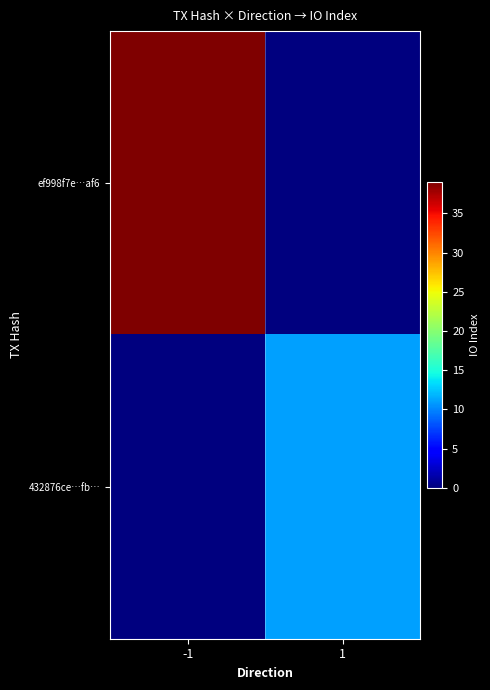

Which series has the largest range (max minus min)?

ef998f7e…af6